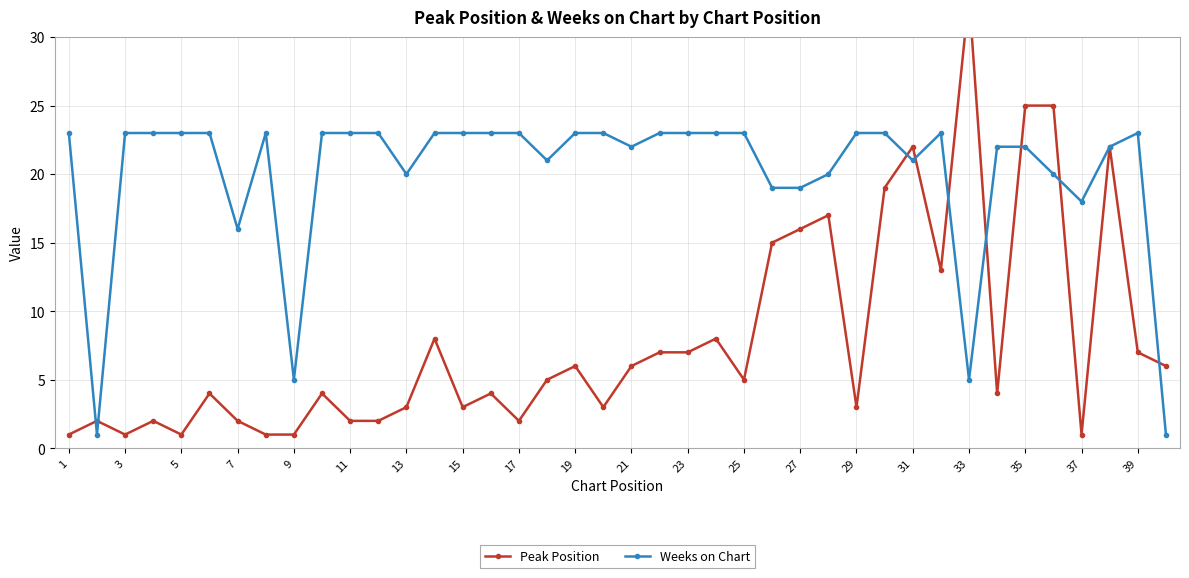

At which label is Weeks on Chart closest to 12?

7